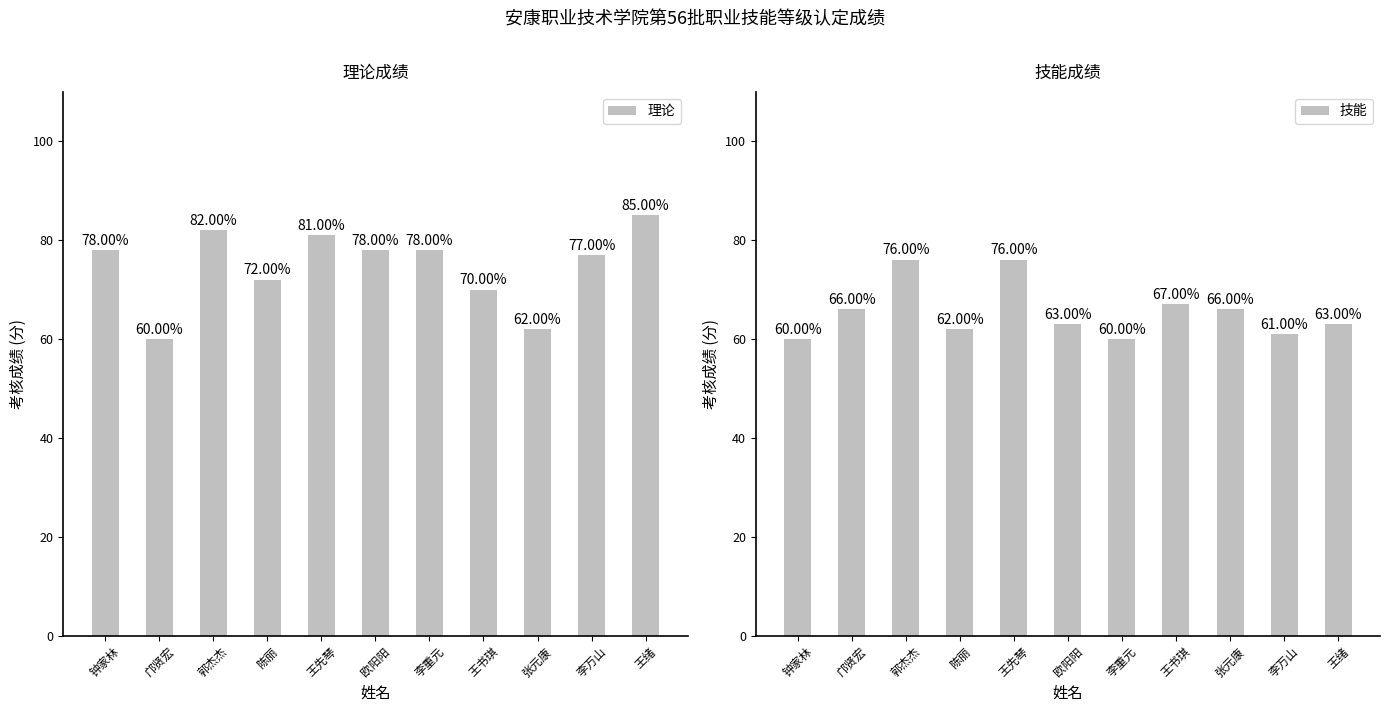

The value of 技能 at 李重元 is 60. True or false?

True